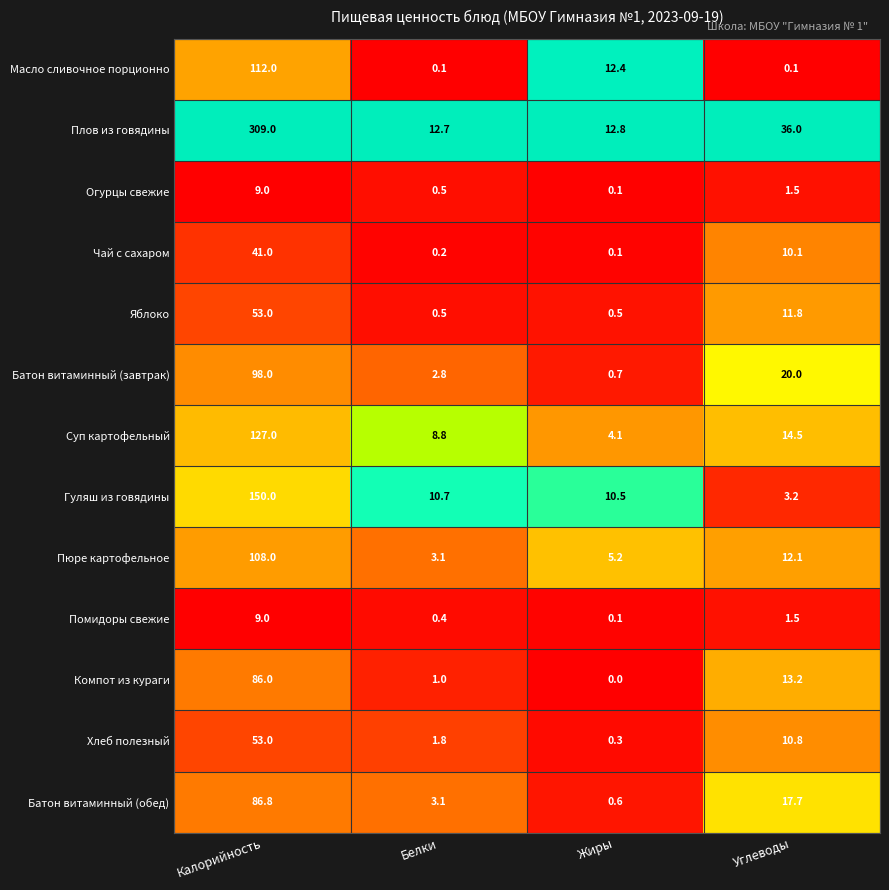

What is the sum of the Батон витаминный (завтрак) values at Жиры and Белки?

3.5